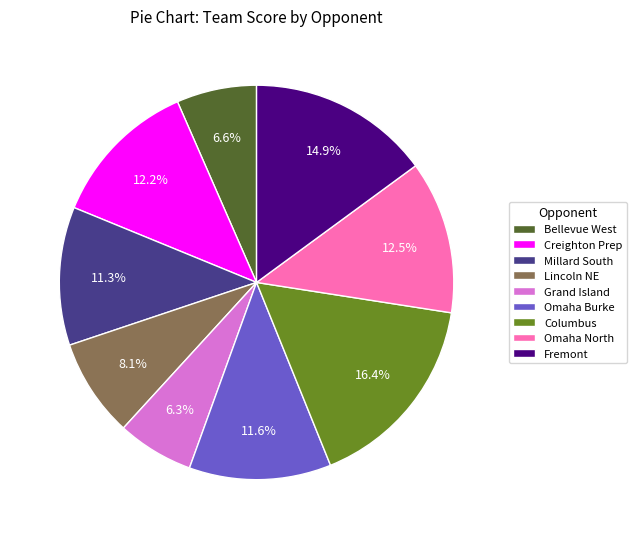

What is the largest slice in the pie chart?

Columbus